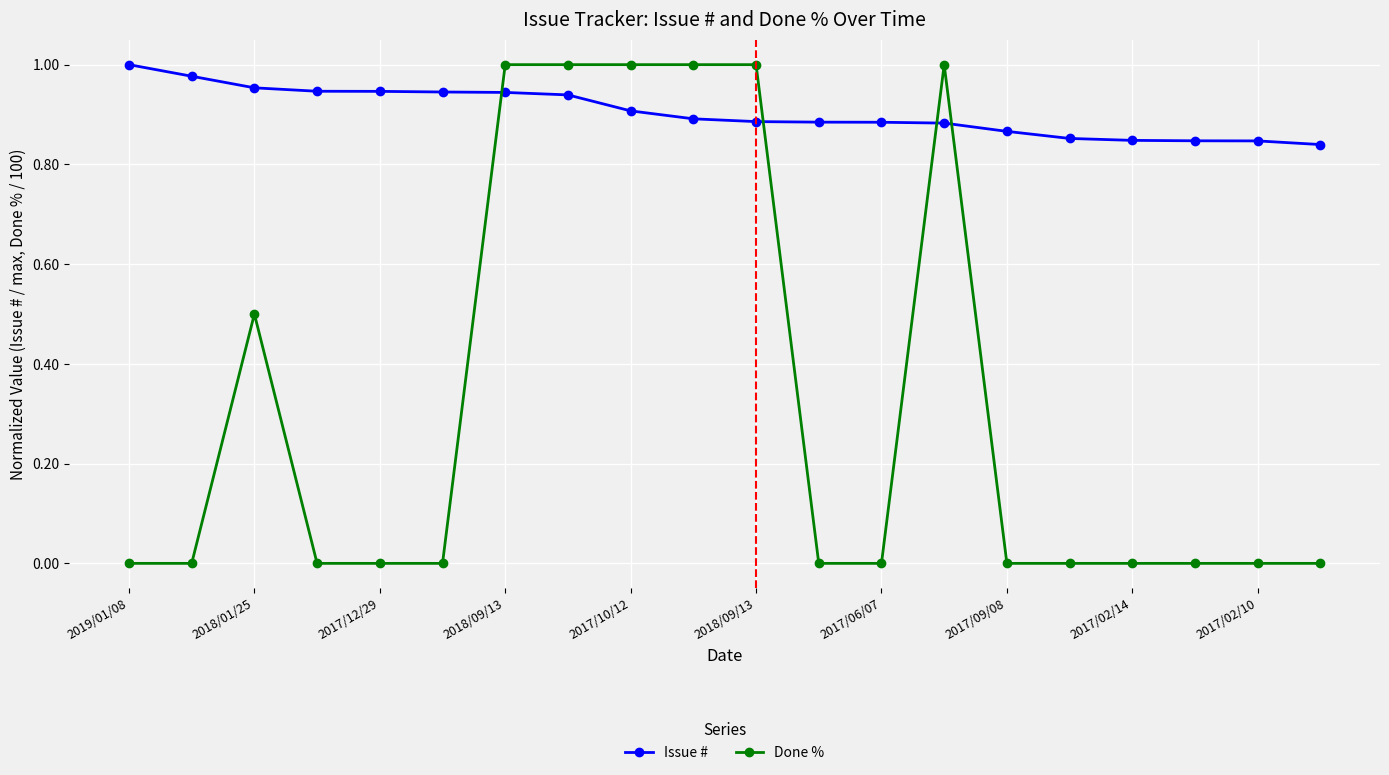

At how many categories does at least one series exceed 0?

20